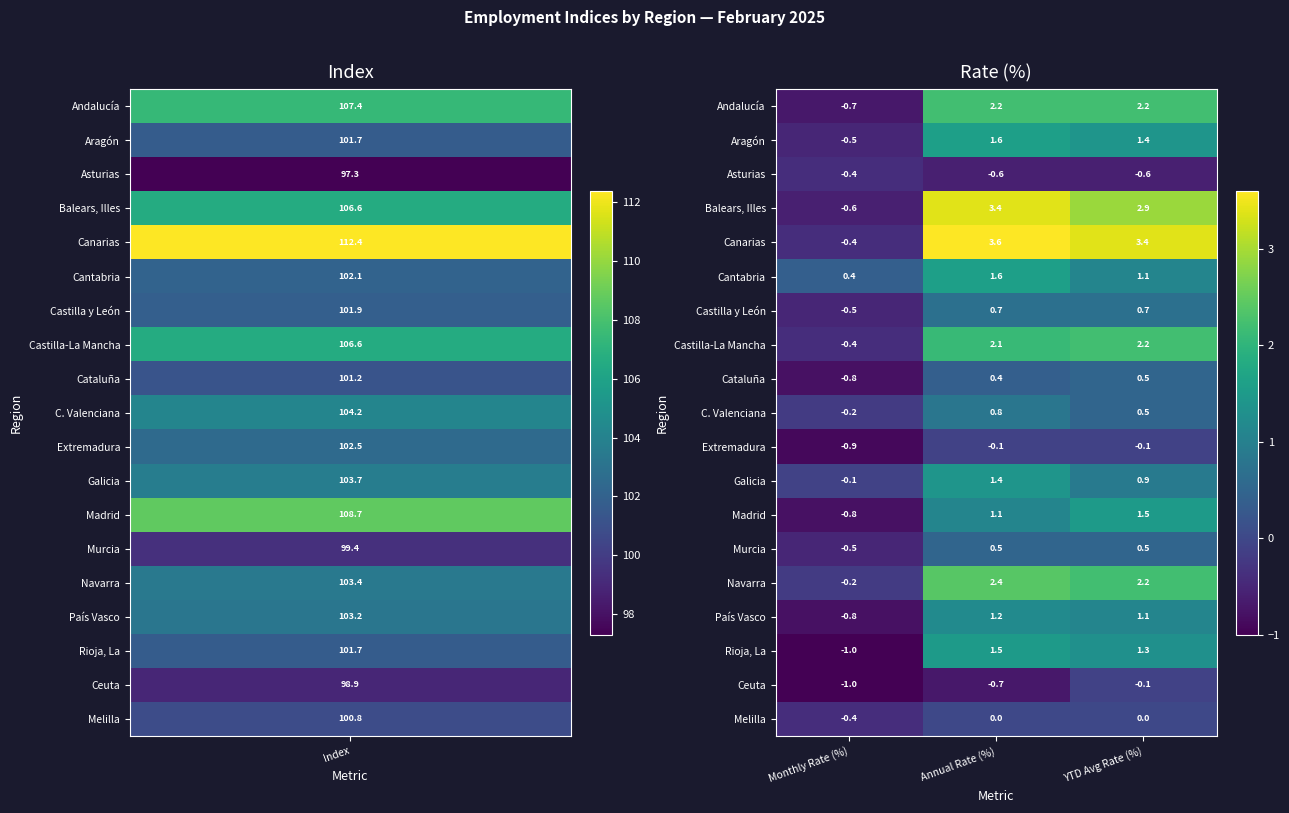

What is the sum of the País Vasco values at Monthly Rate (%) and YTD Avg Rate (%)?

0.3